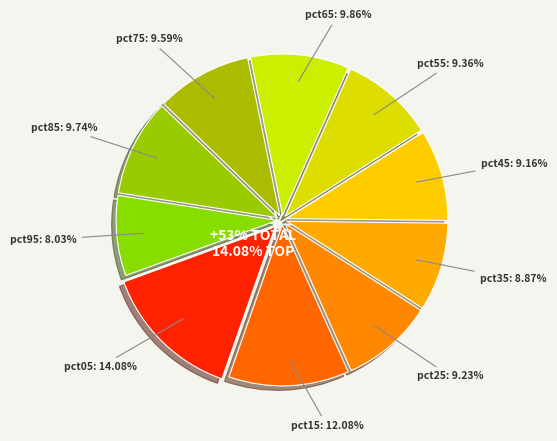

How many slices are in this pie chart?

10